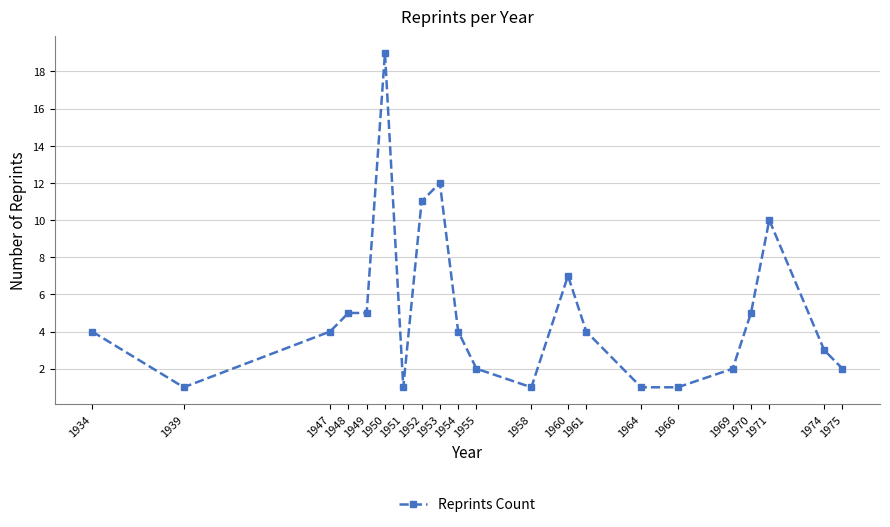

Is it true that the value at 1952 is 15?

False